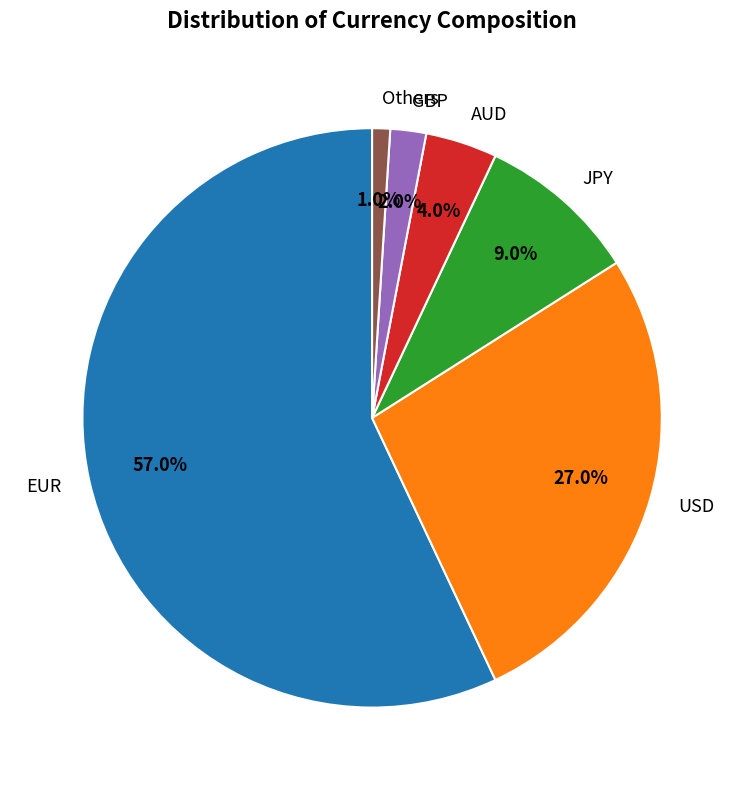

Which category has the smallest portion of the pie?

Others